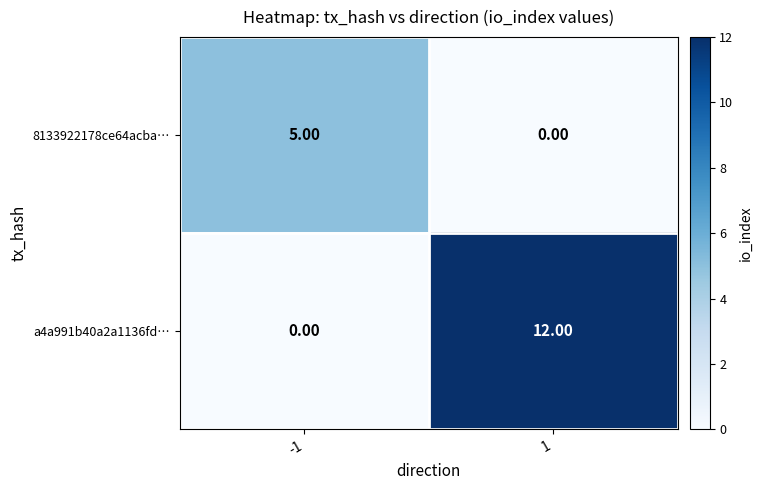

Which series has the largest total across all categories?

a4a991b40a2a1136fd…